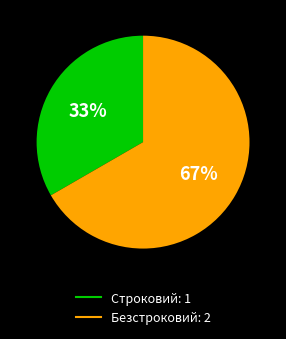

To the nearest percent, what portion does Безстроковий represent?

67%